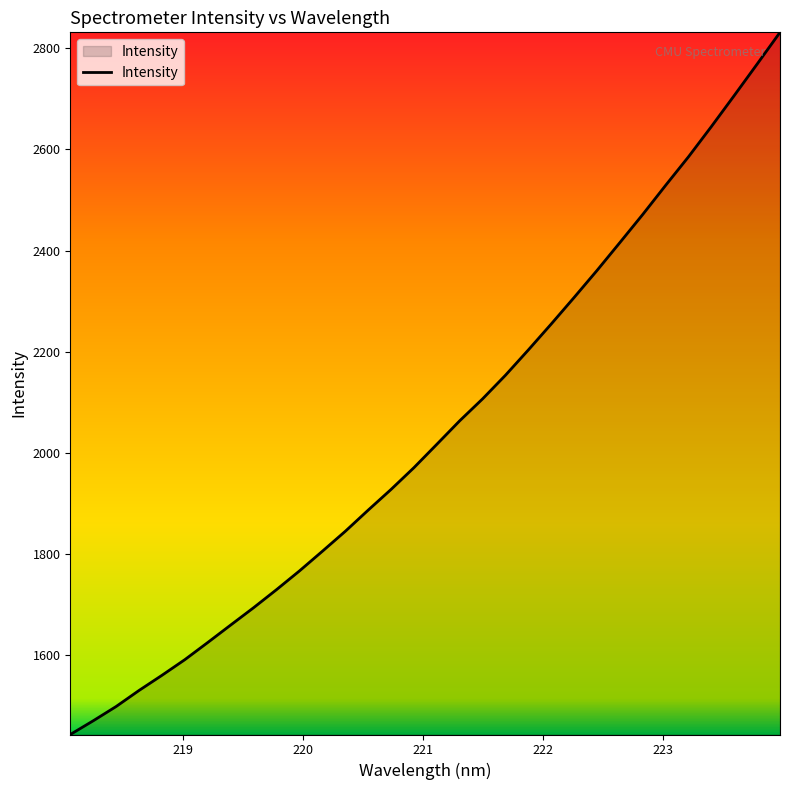

What is the greatest value displayed?

2831.9